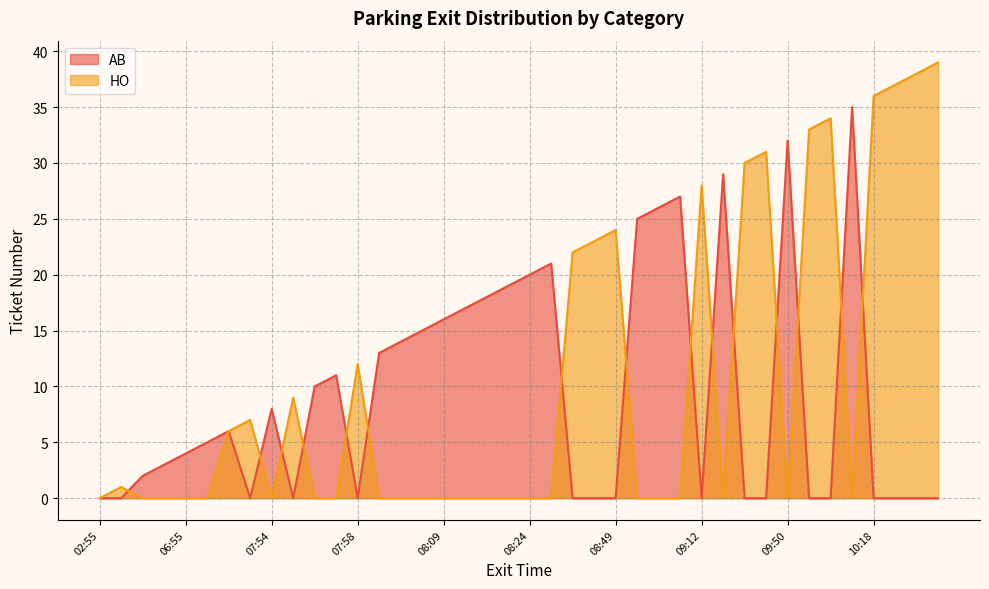

The value of HO at 08:06 is 0. True or false?

True